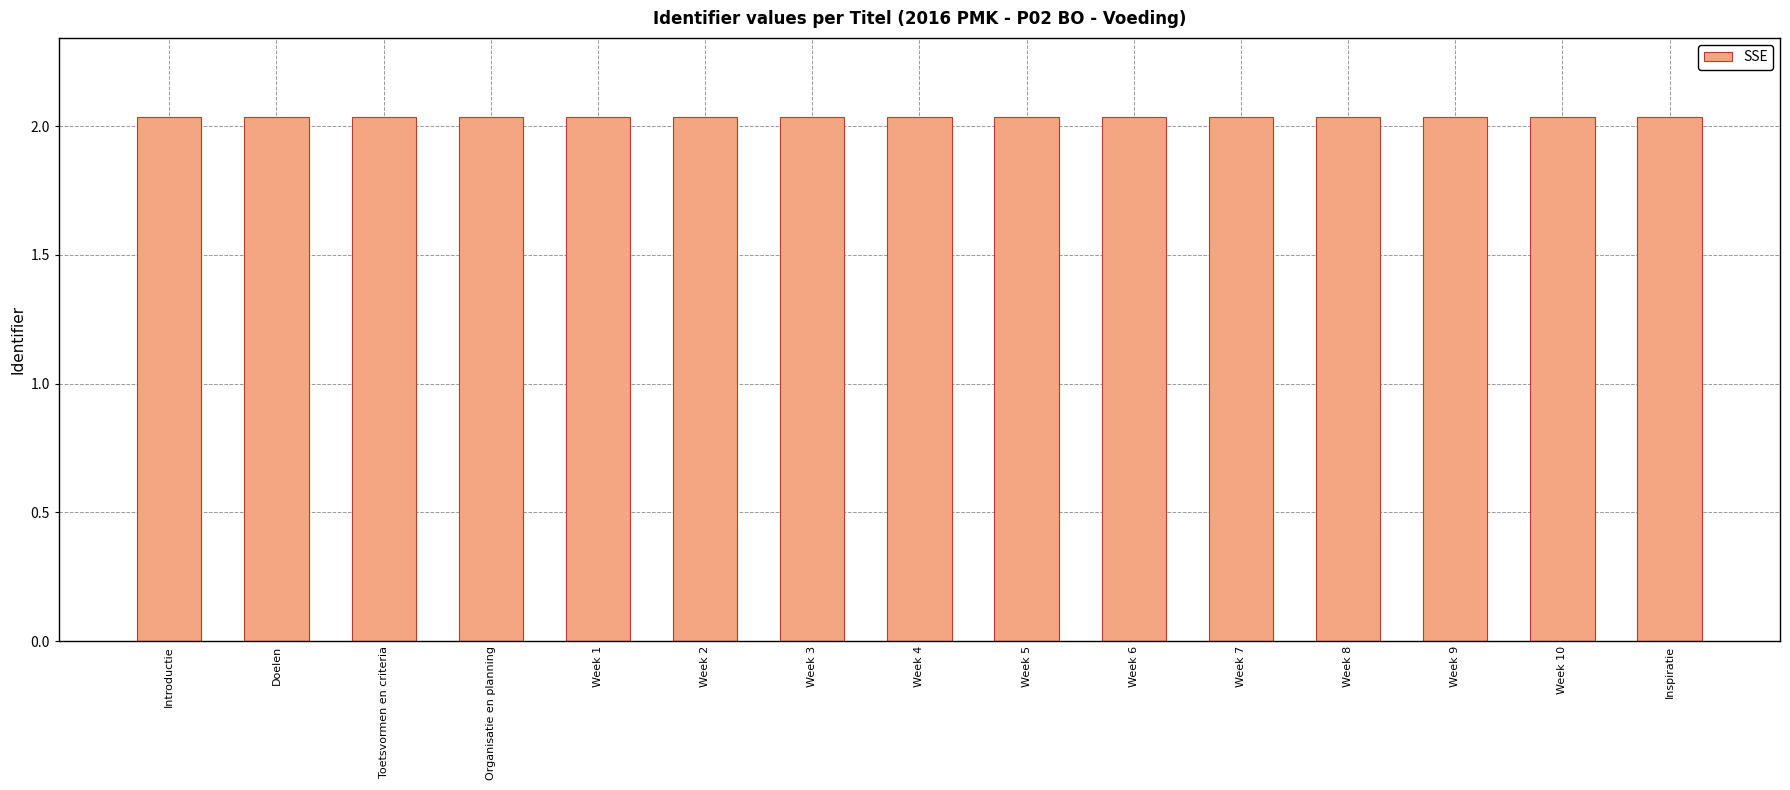

Approximately how many times larger is the value at Week 4 compared to Toetsvormen en criteria?

1.0